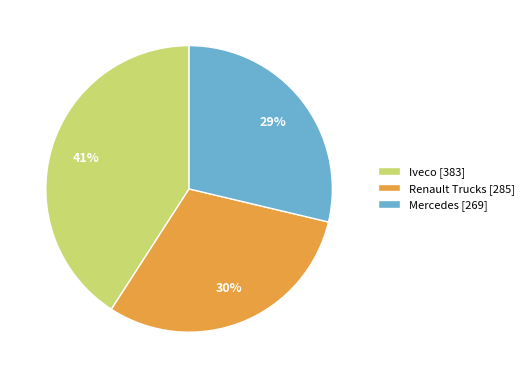

How many slices are in this pie chart?

3